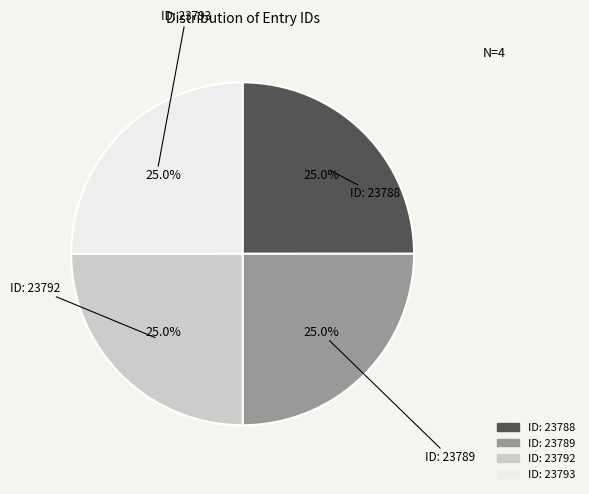

Is there any slice that represents more than half of the pie?

No